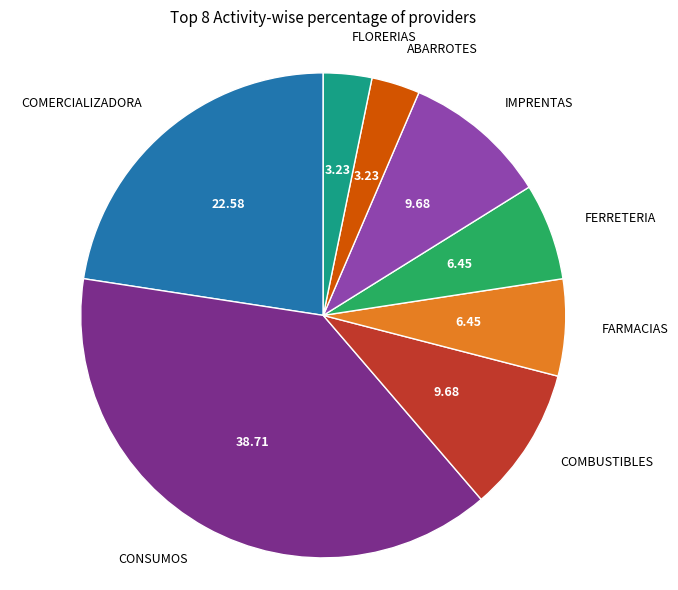

Is FARMACIAS the majority of the pie?

No